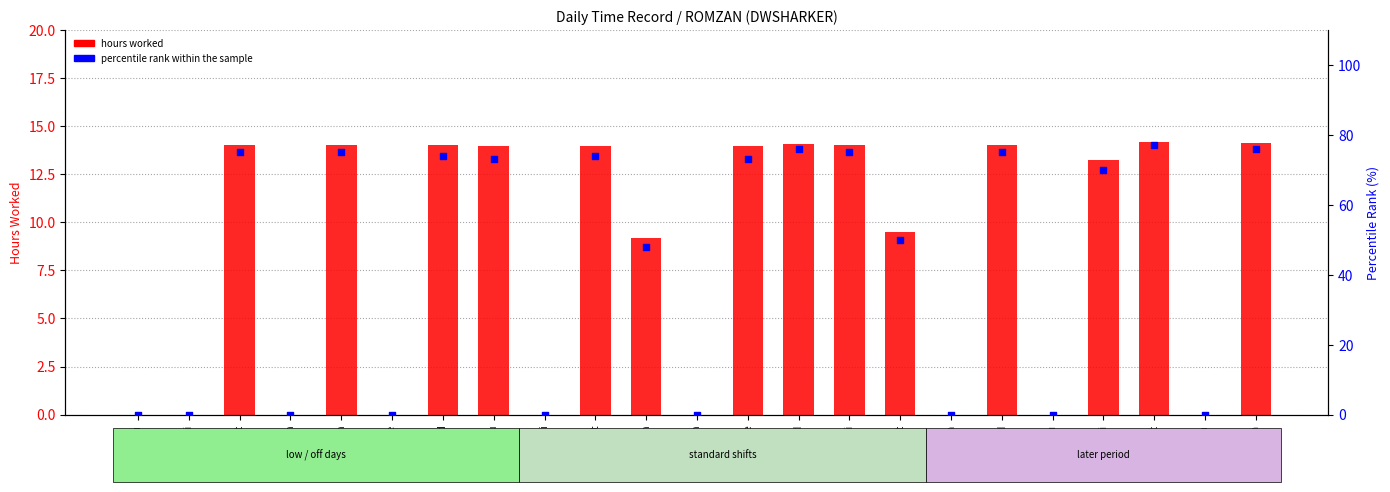

Which series has the largest total across all categories?

percentile rank within the sample